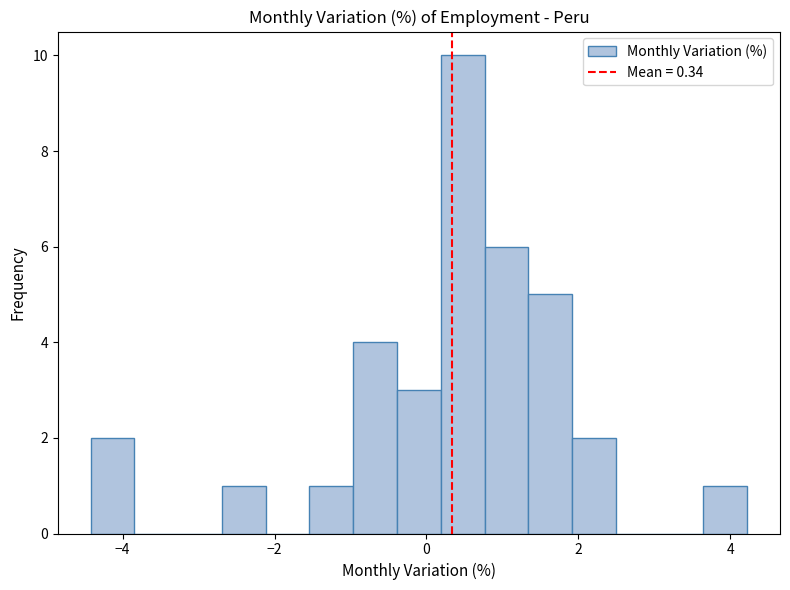

Read against the x-axis, roughly where is the centre of the tallest bar?

0.4